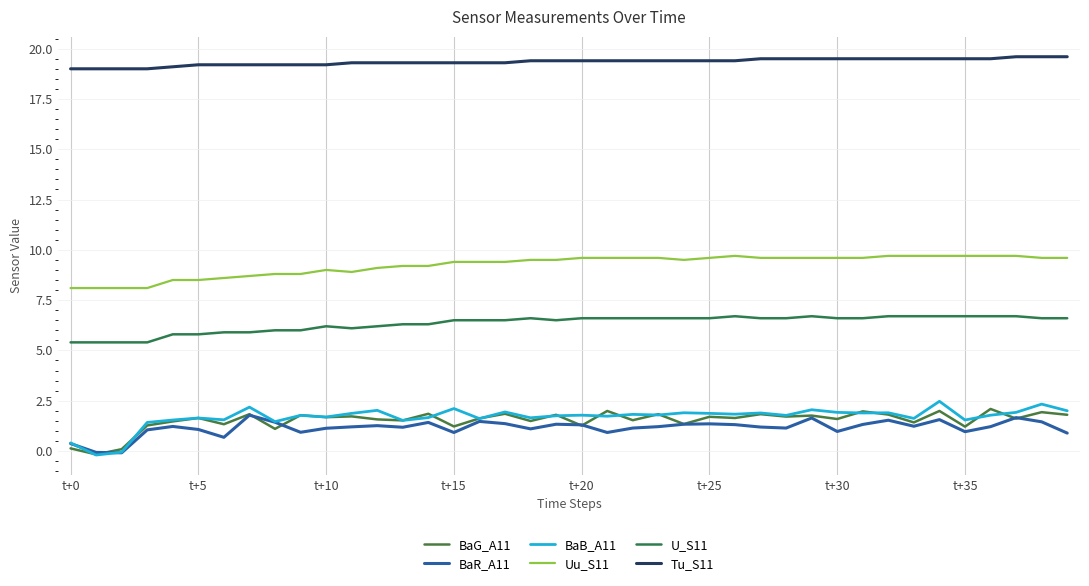

What is the maximum value shown in the chart?

19.6